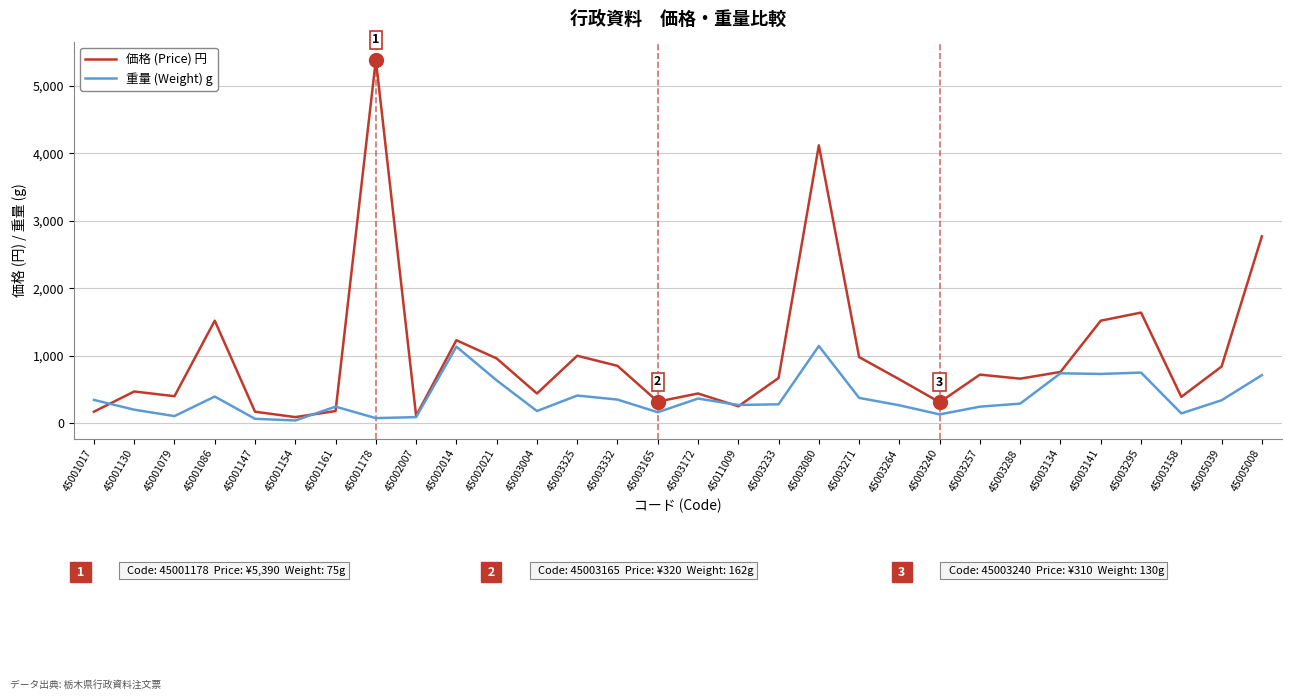

Where does the 重量 (Weight) g series first go above 290?

45001017